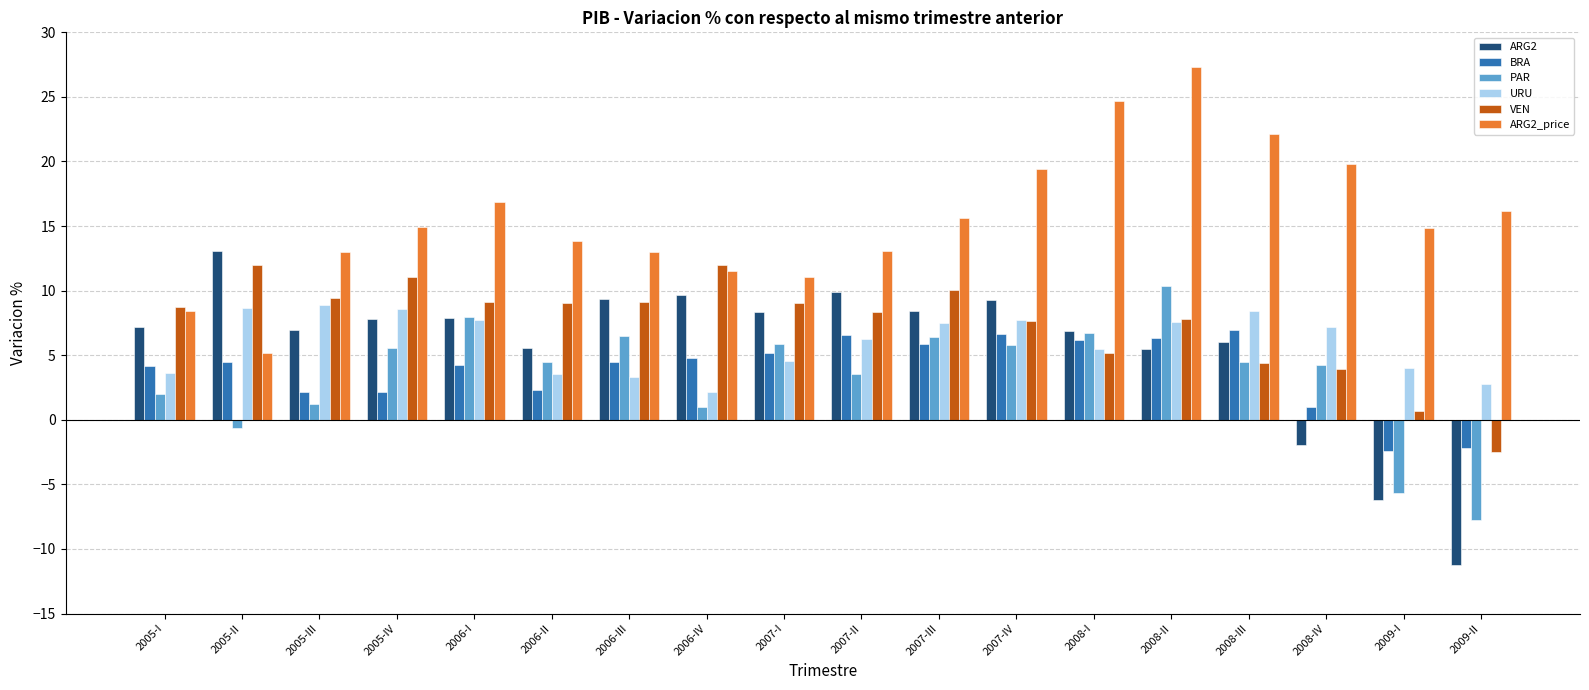

What is the total value across all series at 2006-IV?

41.1